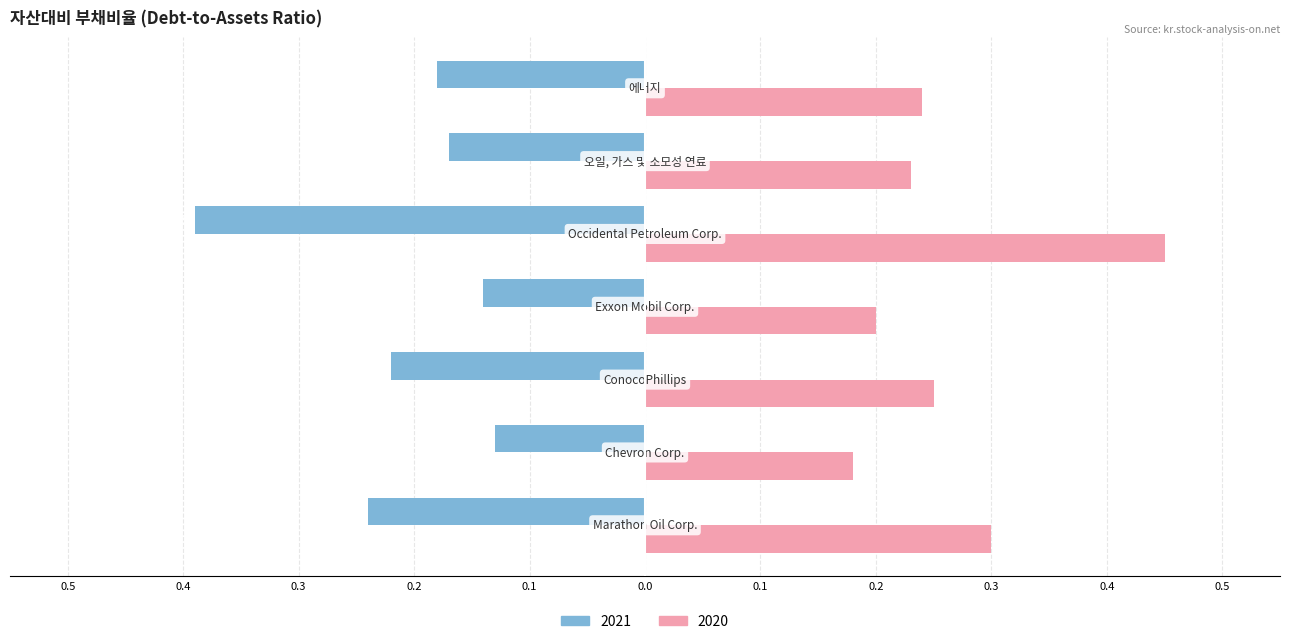

What are all the series names shown in the legend?

2021, 2020